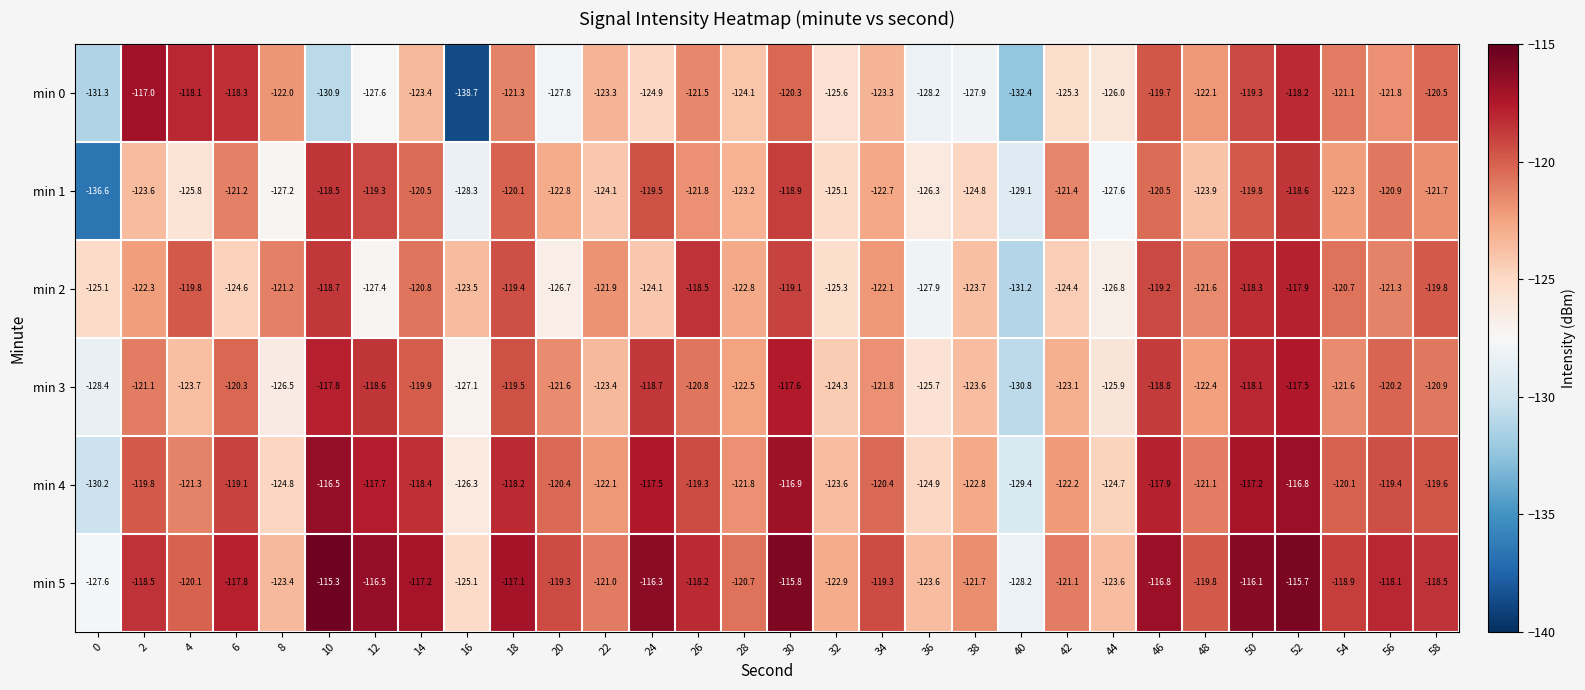

What is the smallest value displayed?

-138.7